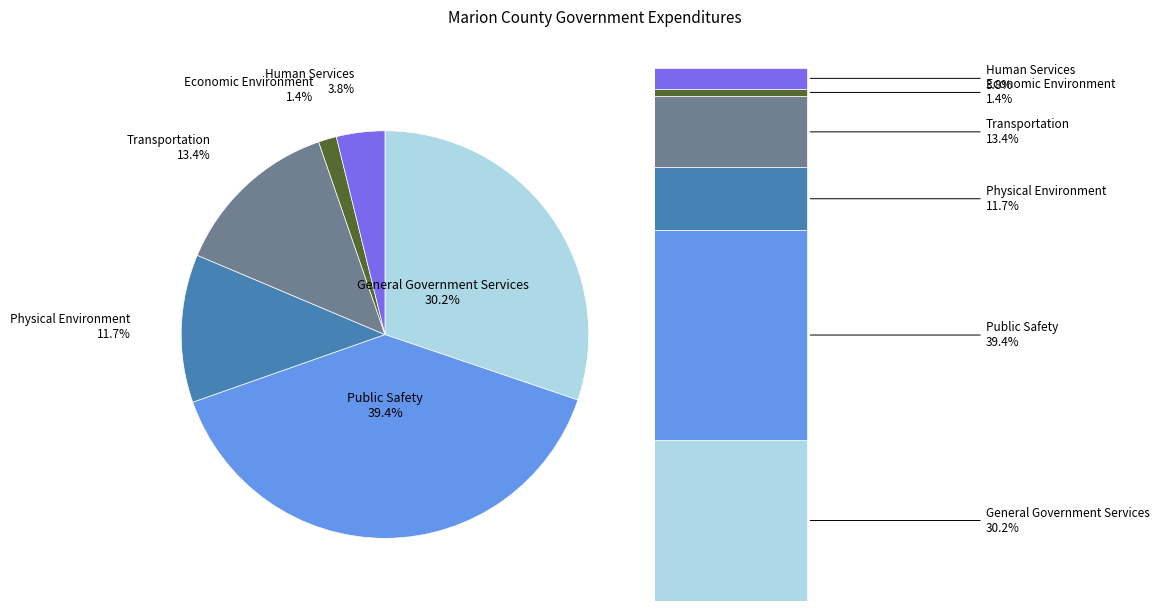

Rank the categories by value from lowest to highest.

Economic Environment, Human Services, Physical Environment, Transportation, General Government Services, Public Safety